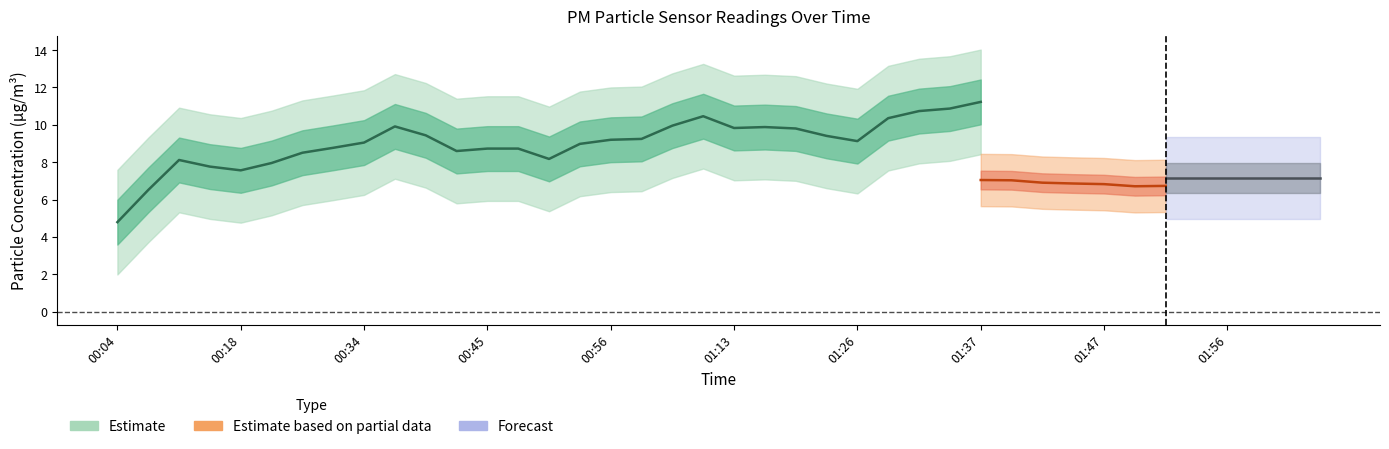

Is the value of P1 at 01:34 greater than the value of P2 at 01:19?

Yes